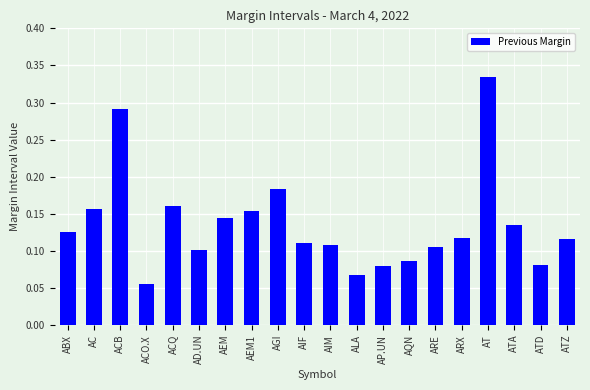

Which has a higher value, ATD or AEM1?

AEM1